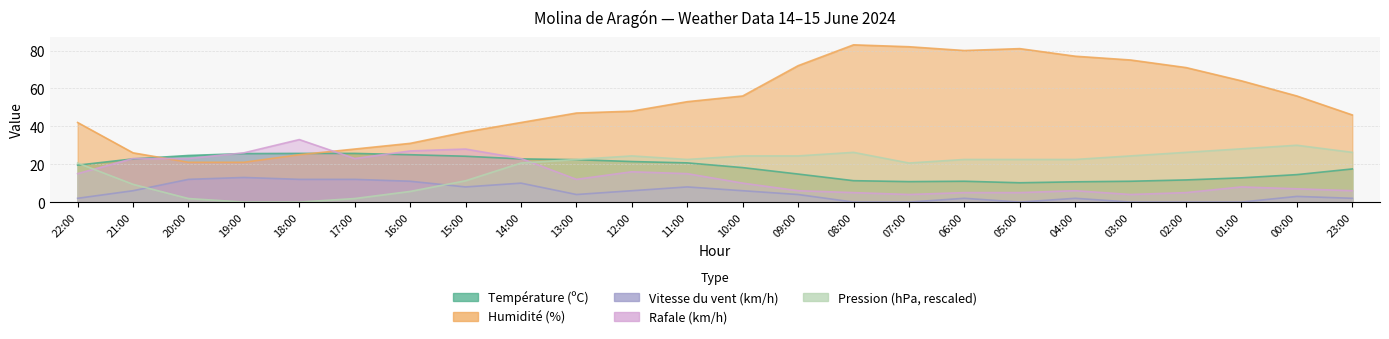

Which has a higher value, 17:00 or 10:00?

17:00